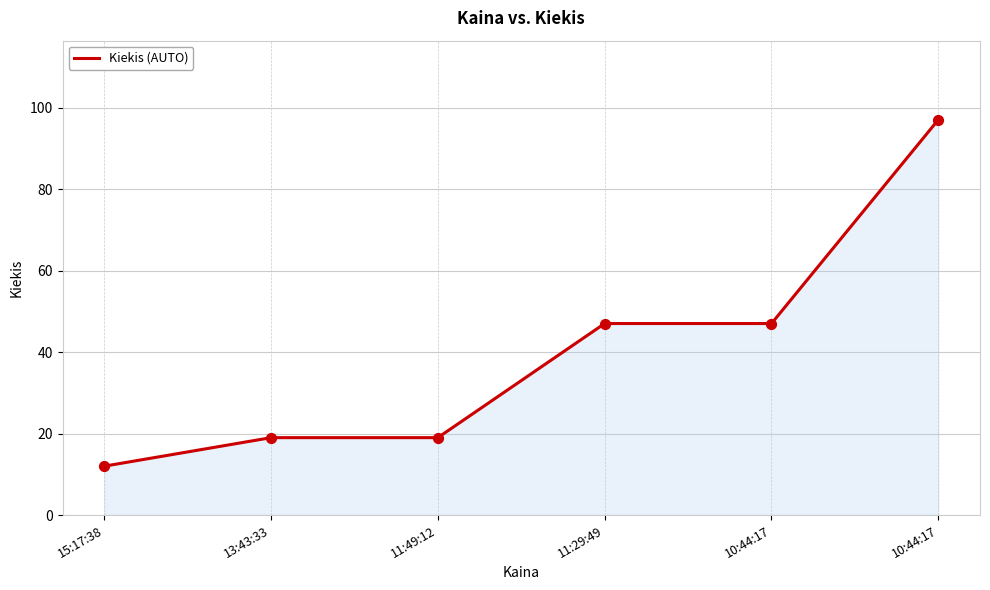

Which has a higher value, 10:44:17 or 15:17:38?

10:44:17